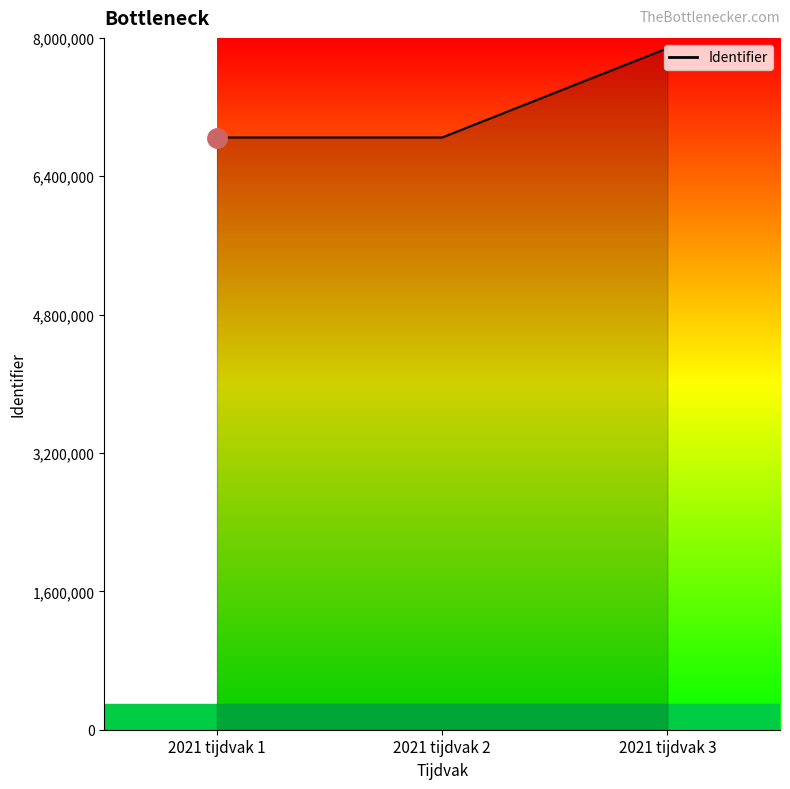

The chart shows a value of 7880085 at 2021 tijdvak 3. True or false?

True